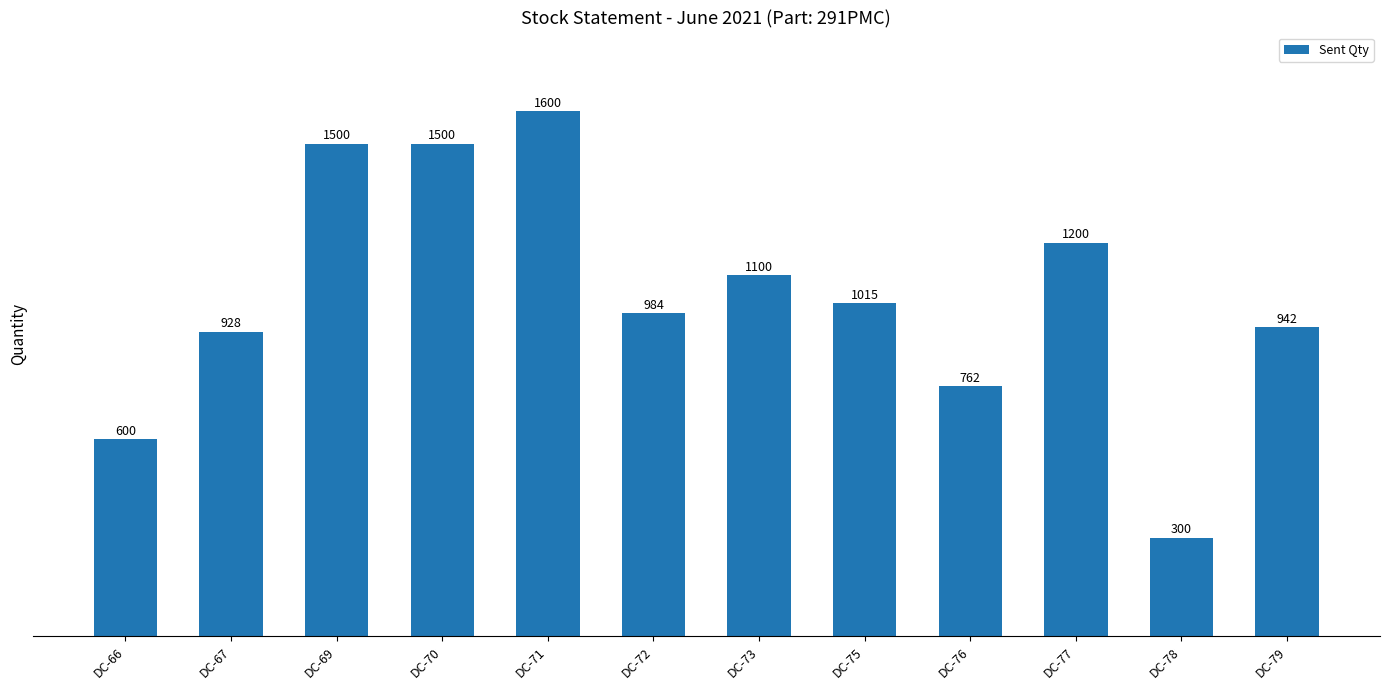

What is the difference between the maximum and minimum values?

1300